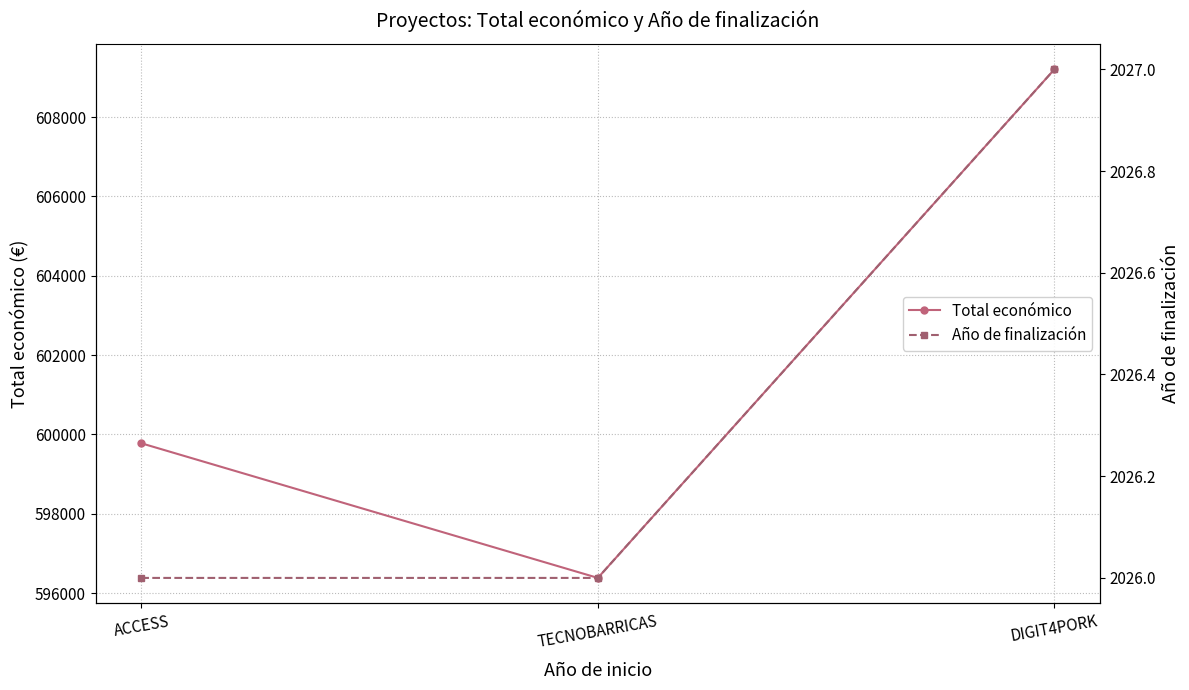

Where is Año de finalización nearest to the value 2026?

ACCESS